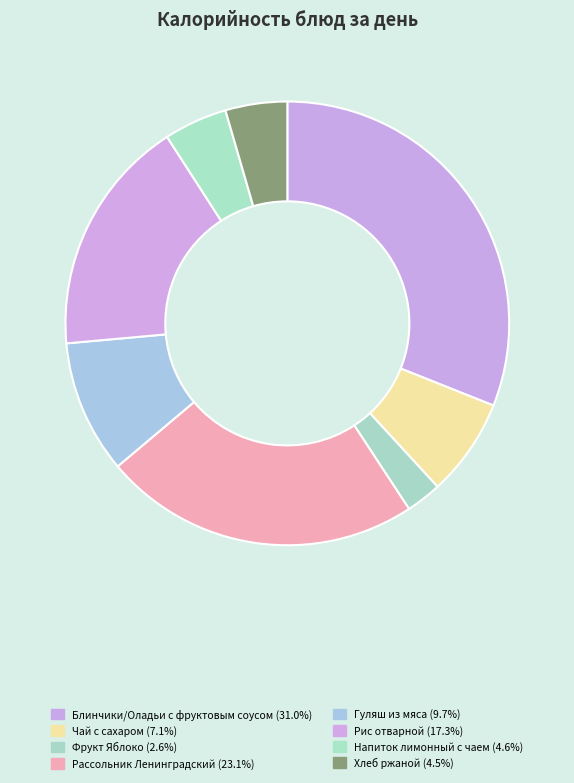

Rank the categories by value from lowest to highest.

Фрукт Яблоко, Хлеб ржаной, Напиток лимонный с чаем, Чай с сахаром, Гуляш из мяса, Рис отварной, Рассольник Ленинградский, Блинчики/Оладьи с фруктовым соусом